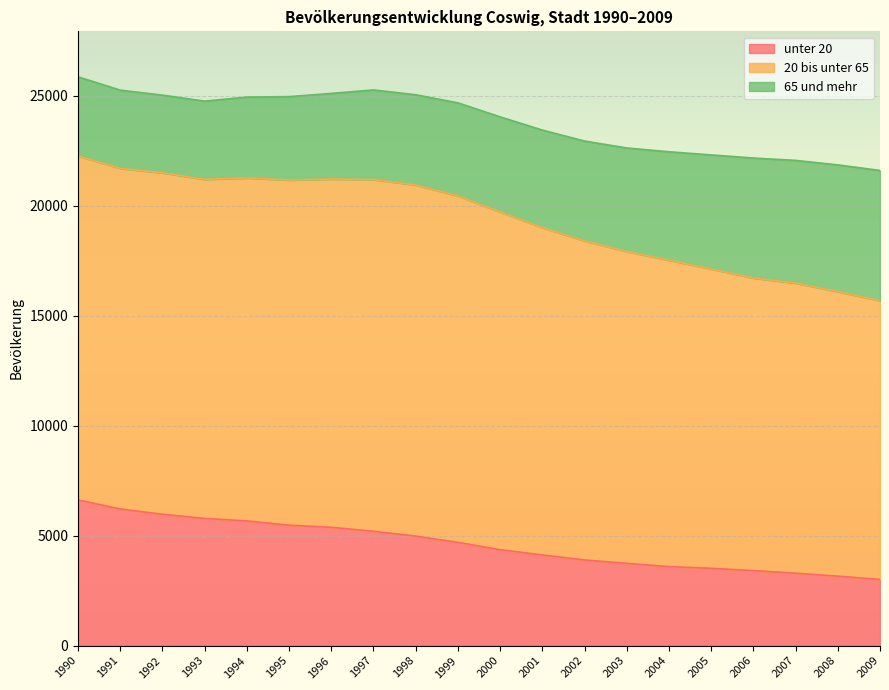

True or false: 20 bis unter 65 has a value of 15589 at 1994.

True